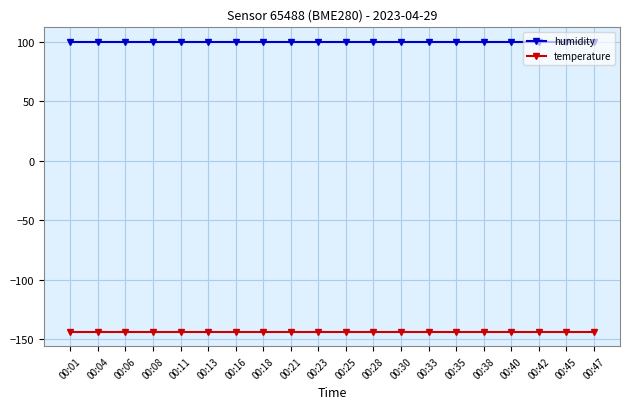

What is the difference between the highest and lowest values at 00:01?

243.5